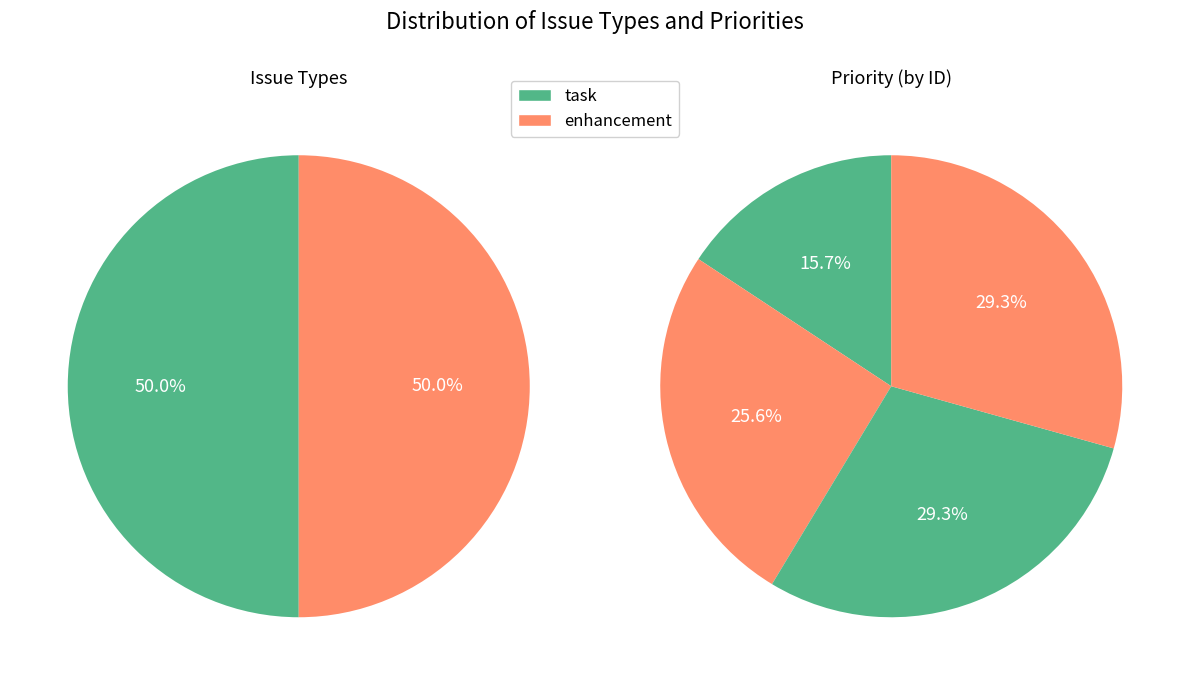

Count the number of slices in the pie.

2